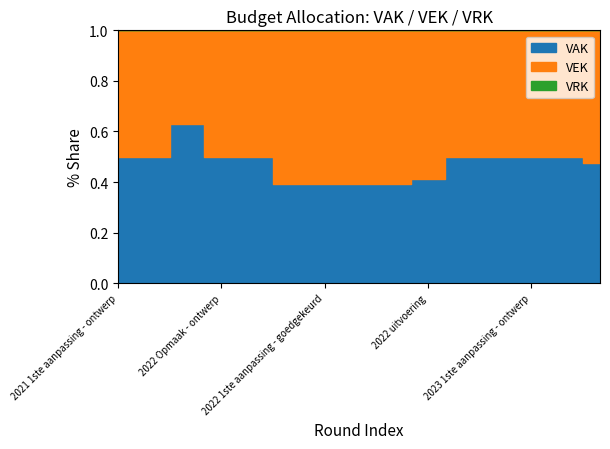

Which series has the widest spread of values?

VAK